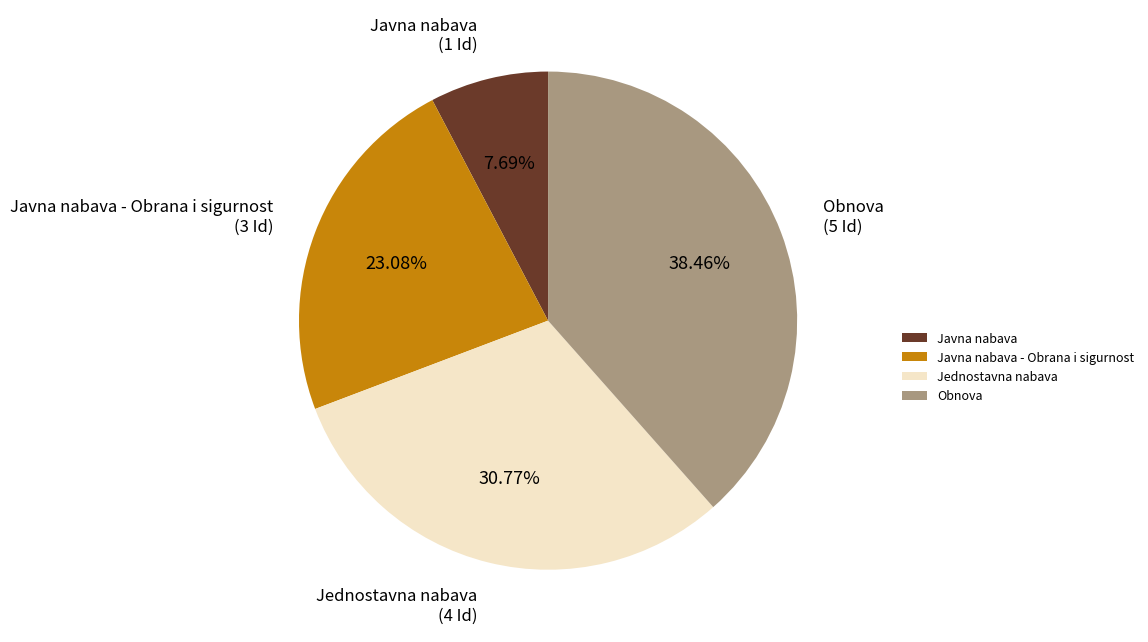

Which slice is the largest?

Obnova